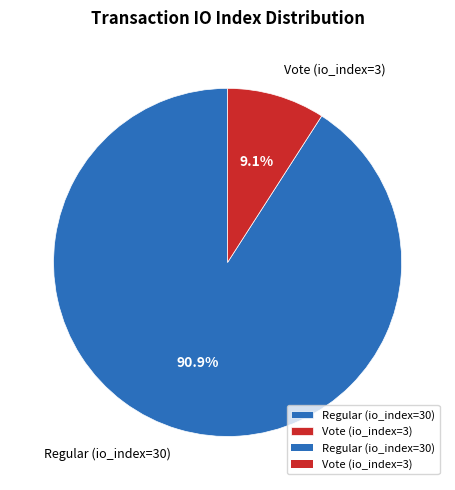

Between Regular (io_index=30) and Vote (io_index=3), which is larger?

Regular (io_index=30)